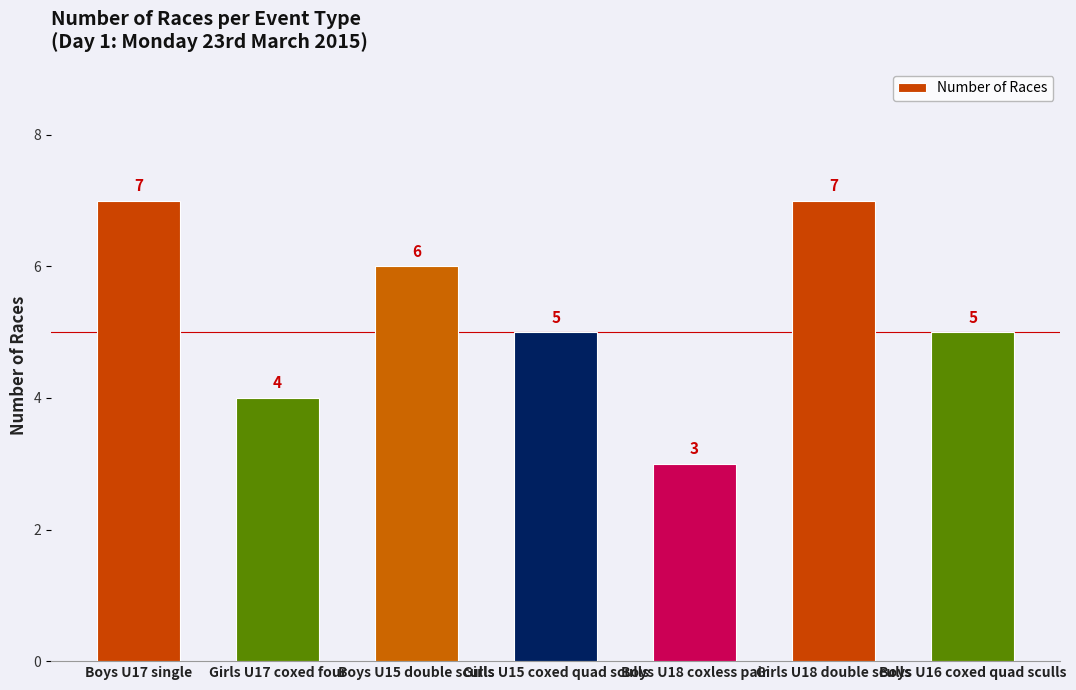

What position from the left is Boys U17 single?

1